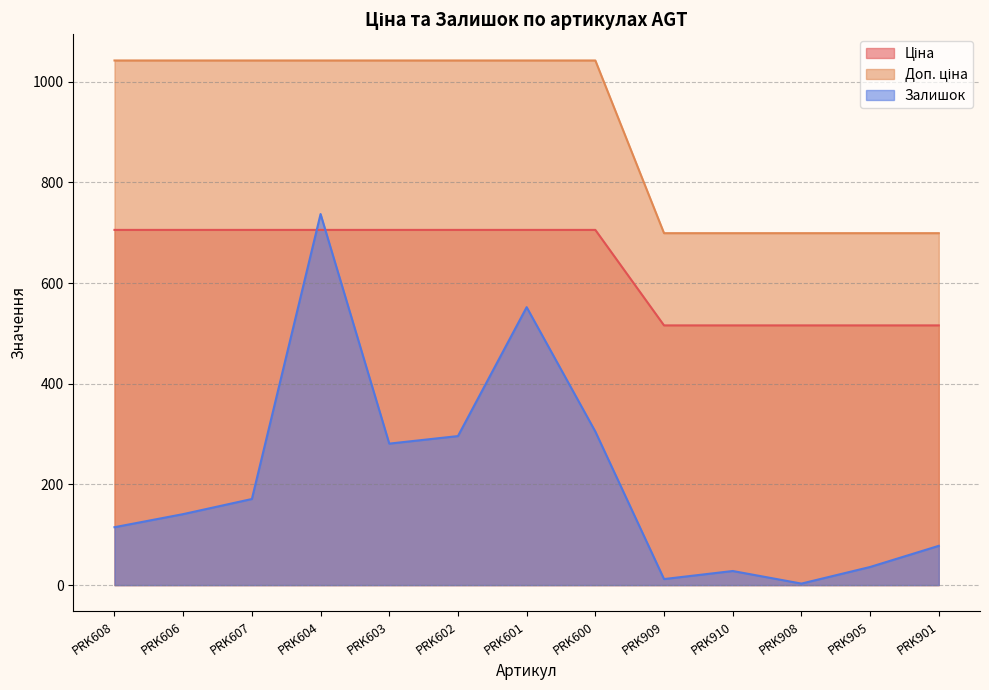

Which series has the widest spread of values?

Залишок